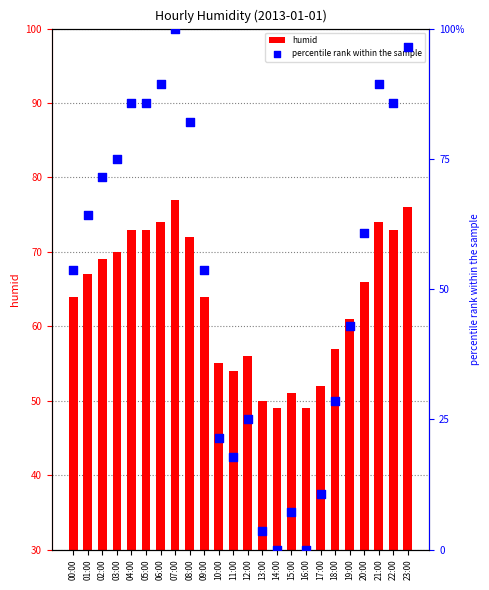

What is the total value across all series at 12:00?

81.0